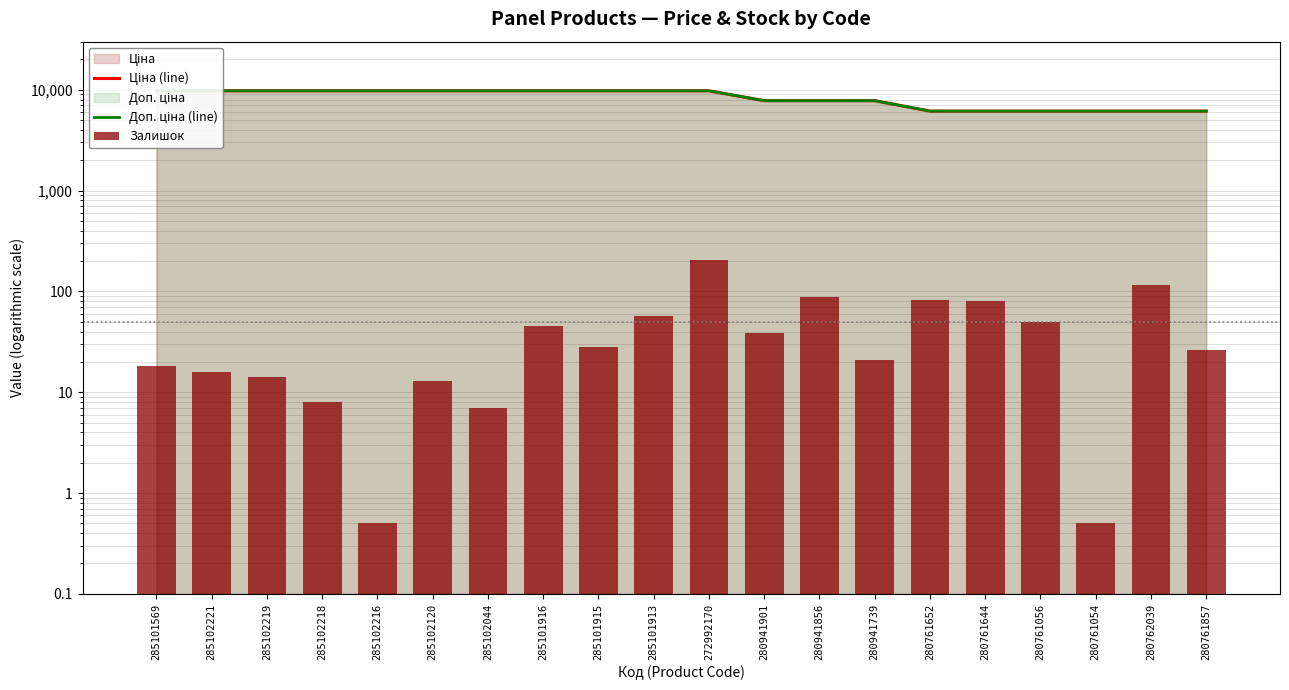

What position from the left is 272992170?

11